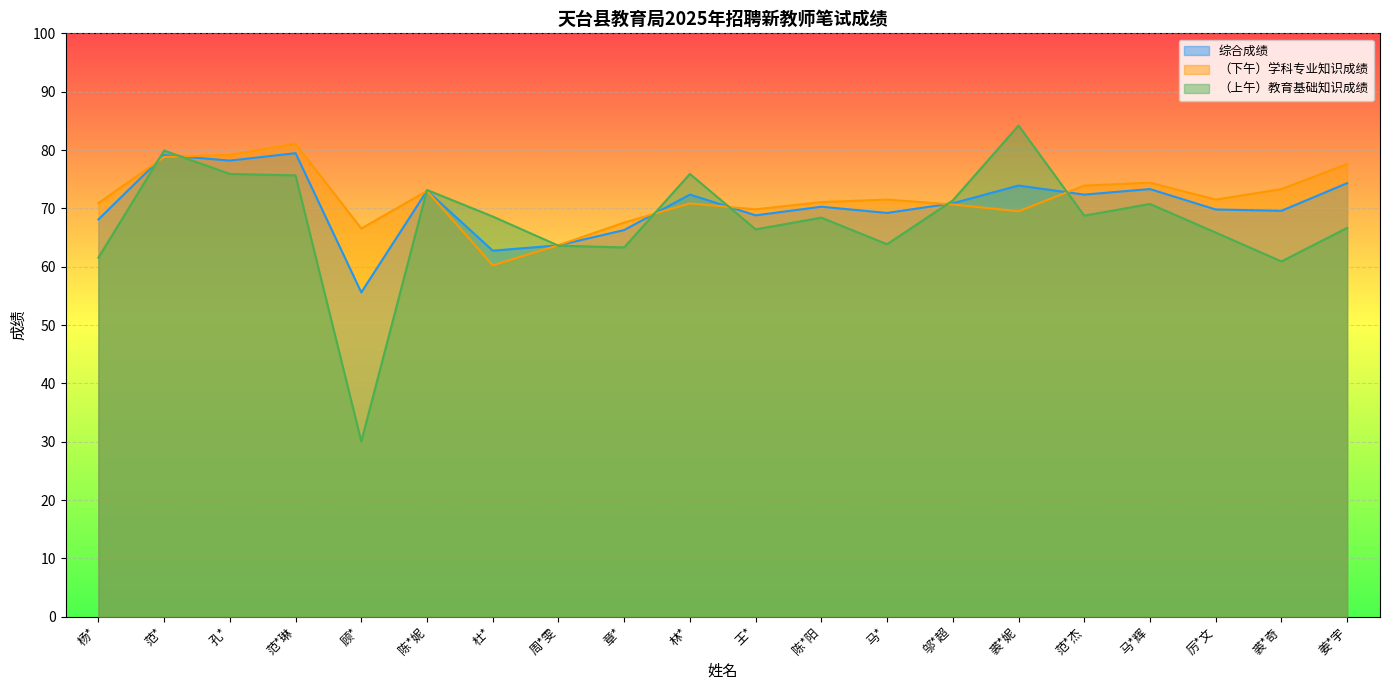

True or false: 综合成绩 has a value of 79.5 at 范*琳.

True